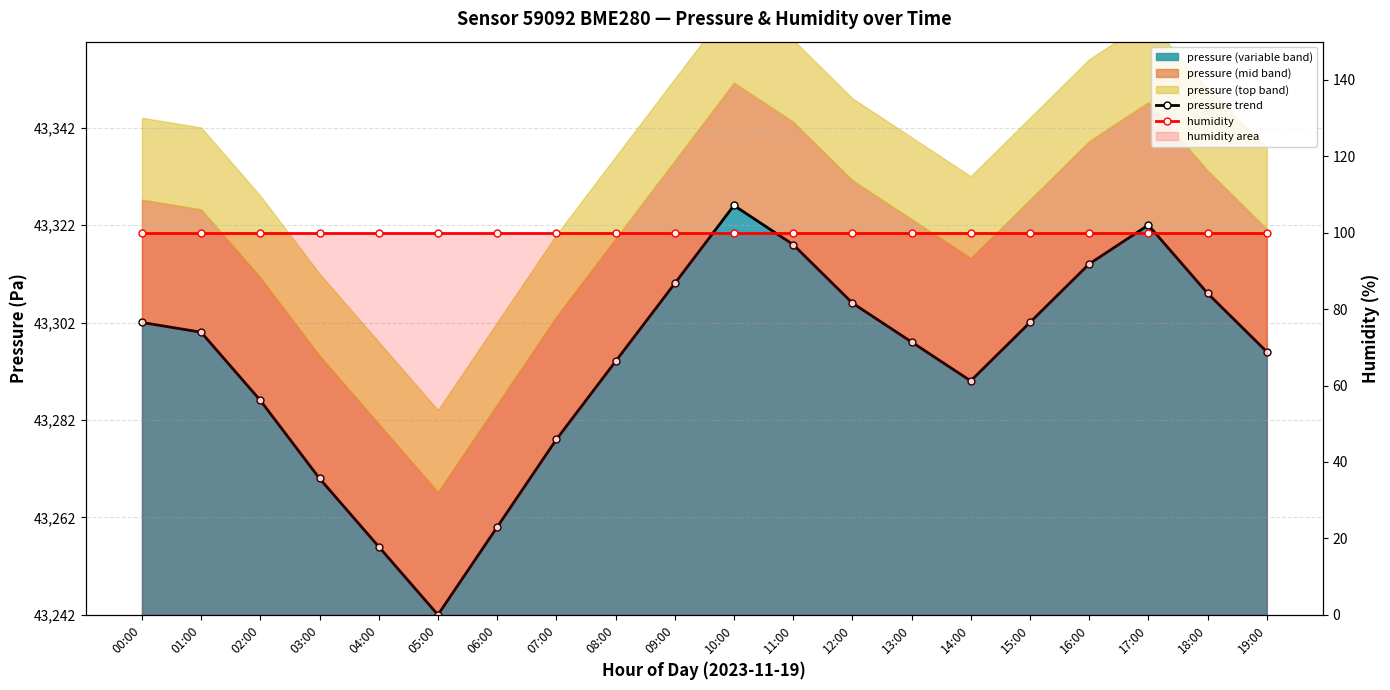

Where is the first local minimum for pressure trend?

05:00